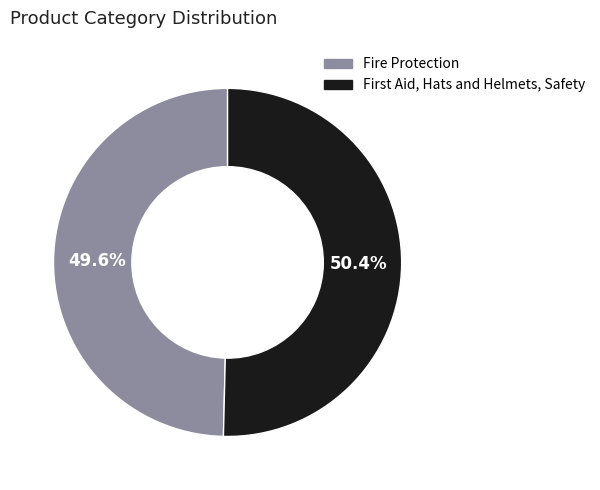

To the nearest percent, what is the average slice percentage?

50%